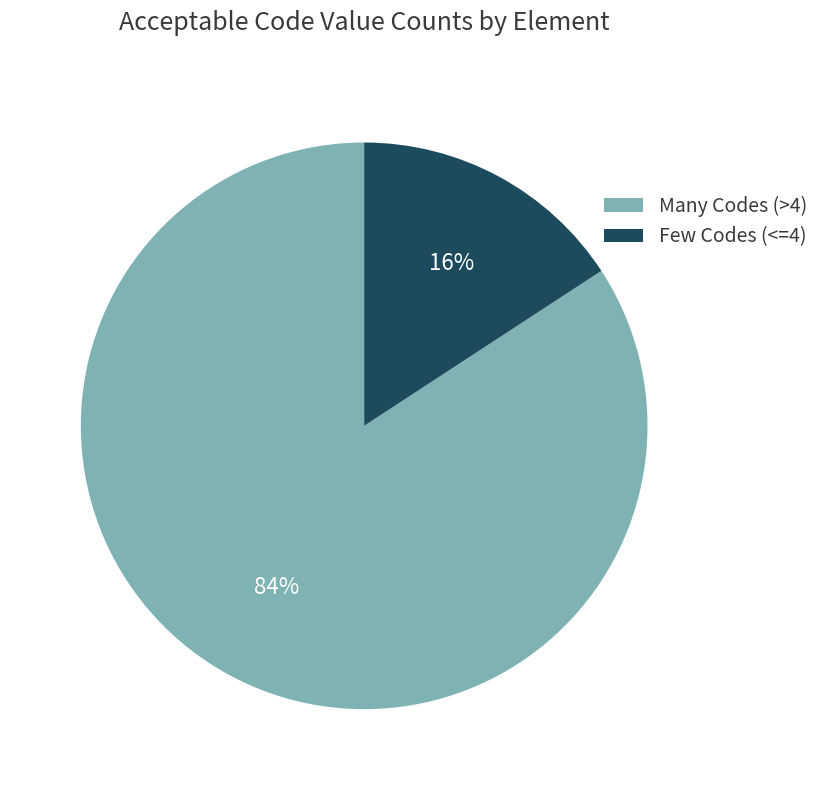

Count the number of slices in the pie.

2